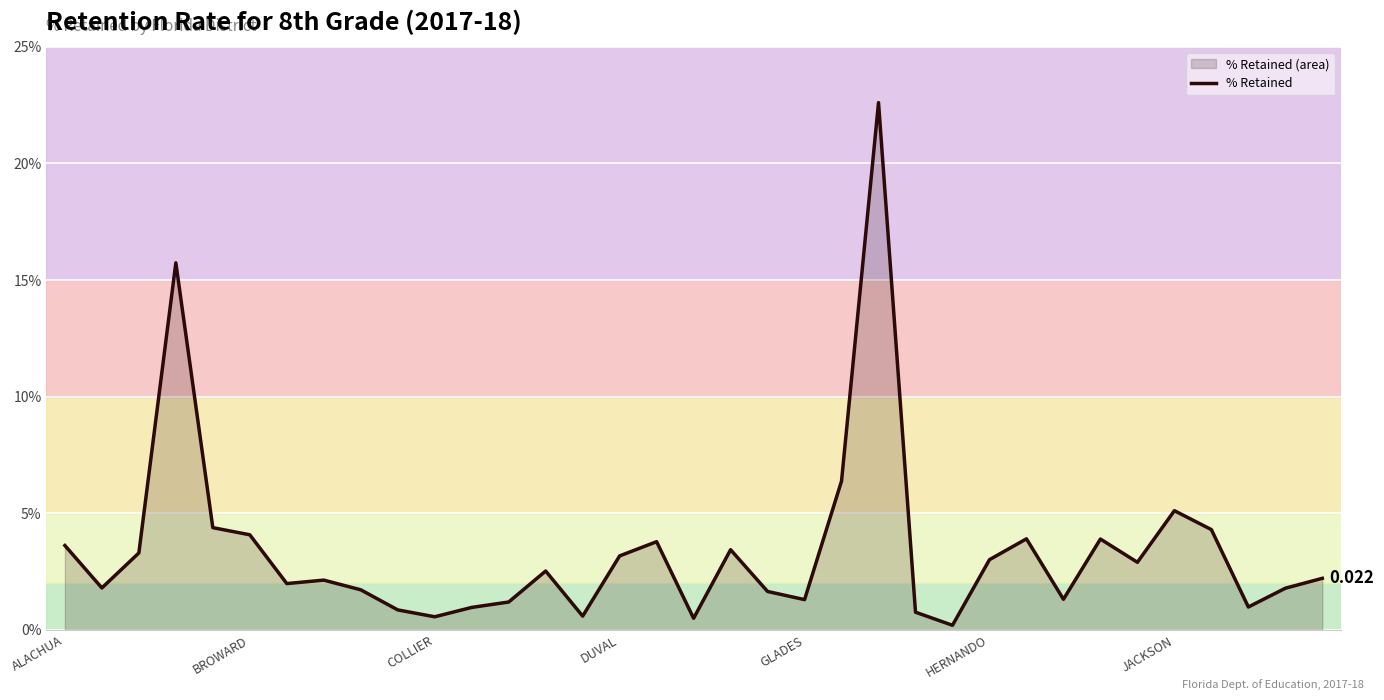

Rank the categories by value from lowest to highest.

24, 17, 10, 14, 23, 9, 11, 32, 12, 20, 27, 19, 8, 33, BROWARD, JACKSON, 7, 34, 13, 29, 25, 15, COLLIER, 18, ALACHUA, 16, 28, 26, HERNANDO, 31, GLADES, 30, 21, DUVAL, 22